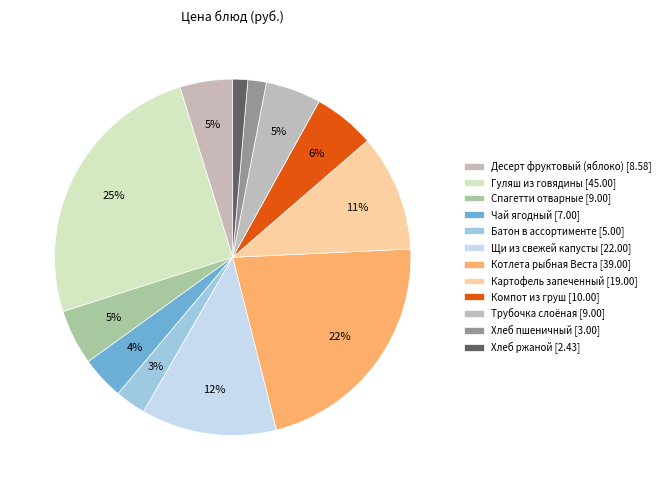

Count the number of slices in the pie.

12